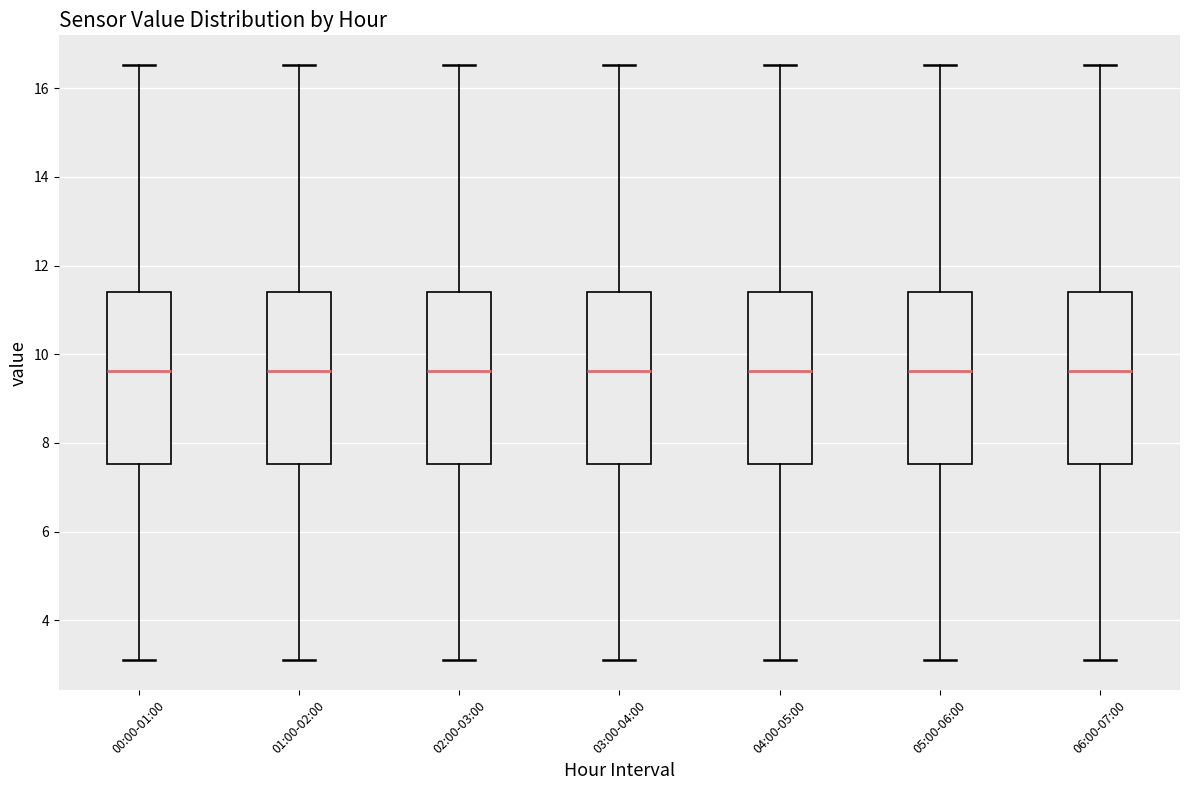

Where does the lower whisker of the box for 00:00-01:00 end on the y-axis? The values are not printed on the chart, so give them approximately, as read against the axis.

3.2